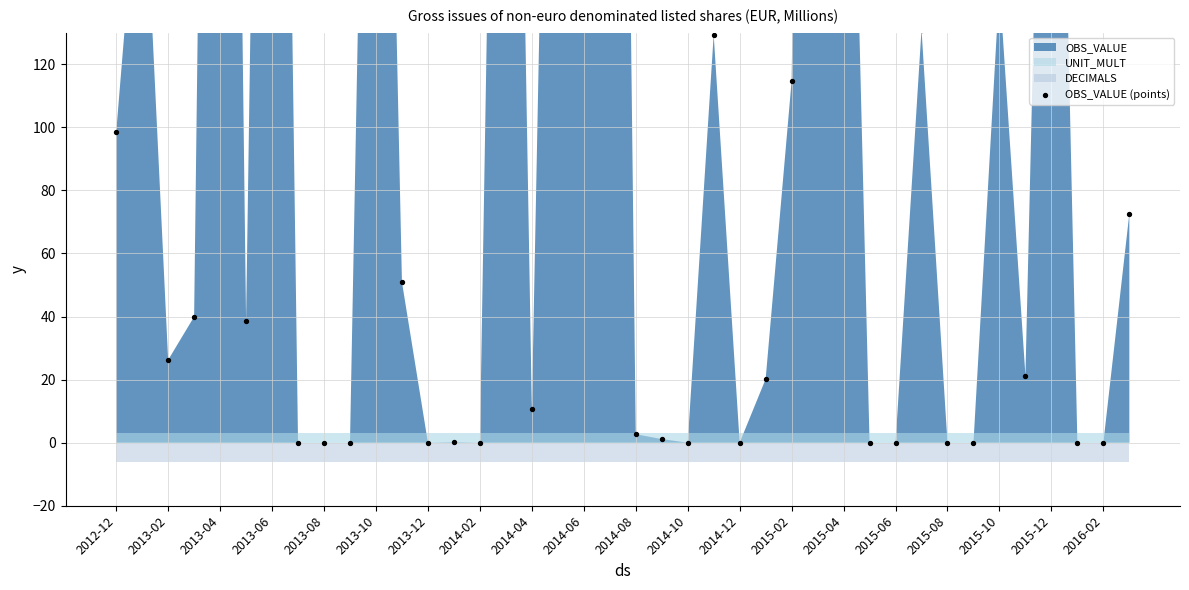

What is the ratio of the value at 2013-02 to the value at 2012-12?

0.3